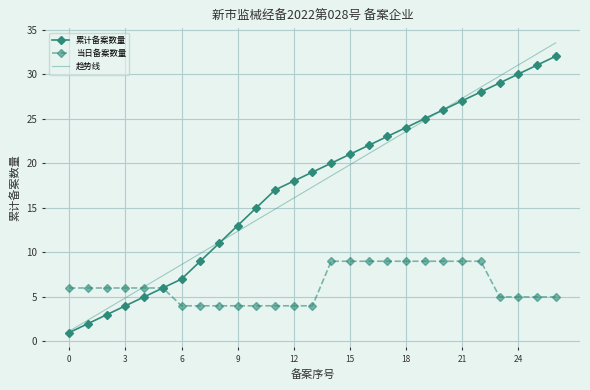

List the series in order of their peak value, lowest first.

当日备案数量, 累计备案数量, 趋势线